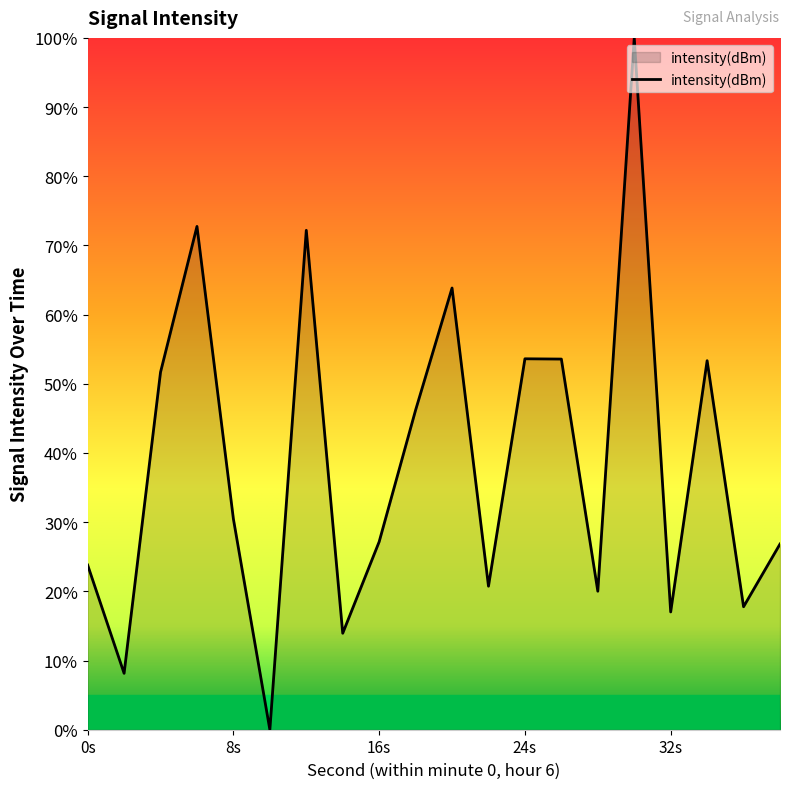

What is the maximum value shown in the chart?

100.0